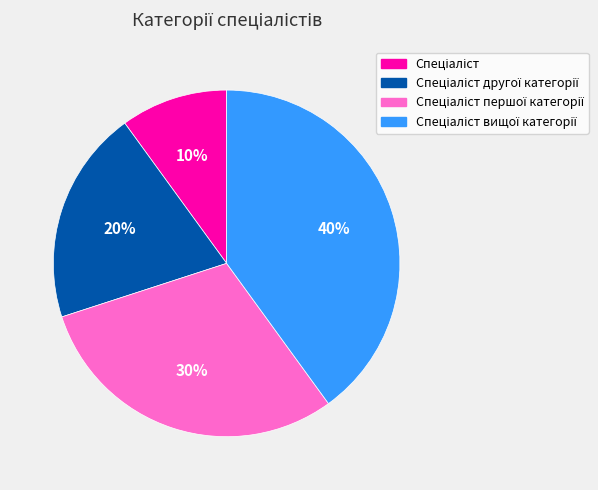

Is there any slice that represents more than half of the pie?

No